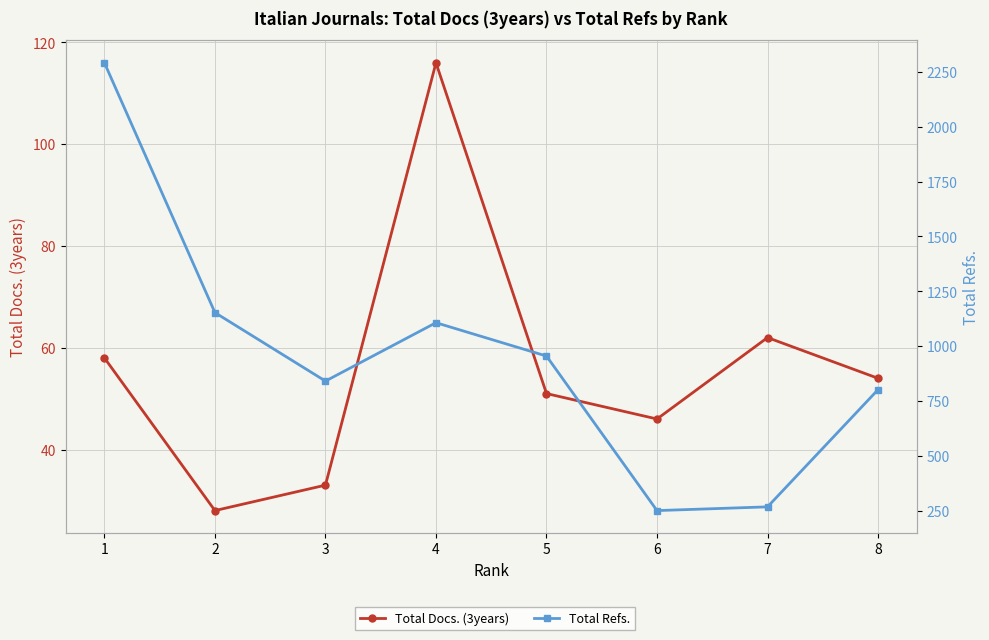

True or false: Total Refs. has more than 0 points higher than both neighbors.

True